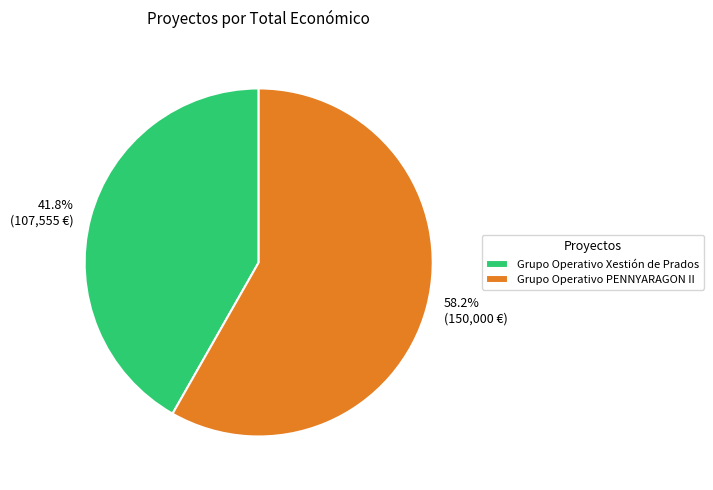

Which slice is the largest?

Grupo Operativo PENNYARAGON II